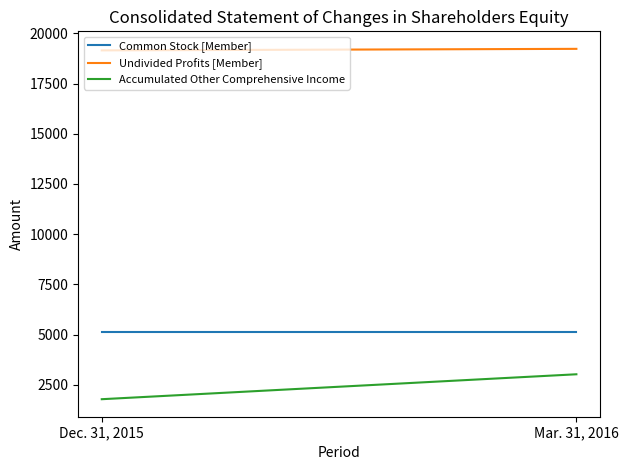

Which label corresponds to the largest value in the chart?

Mar. 31, 2016